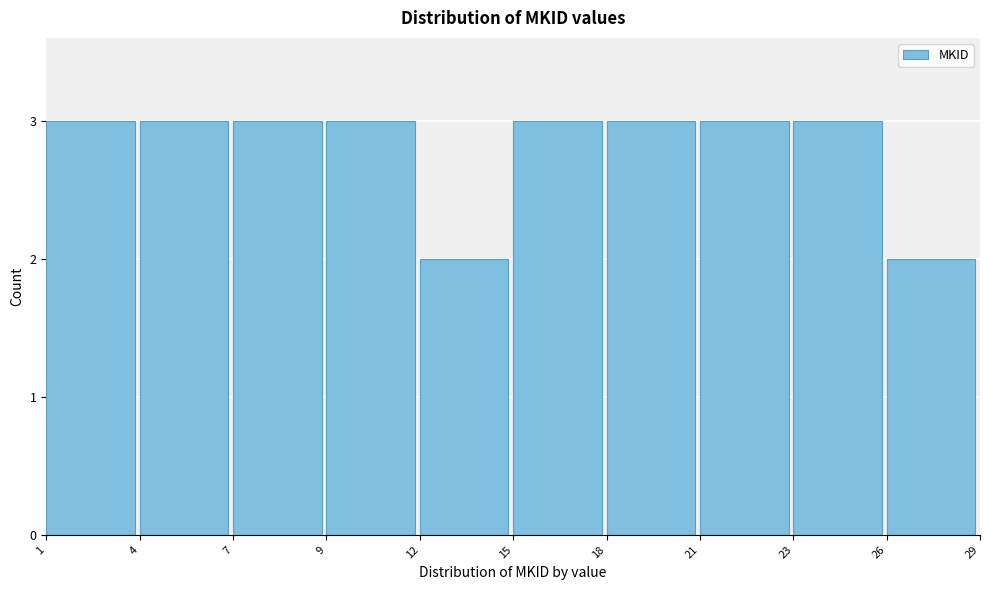

Reading left to right, what are all the values shown in this chart?

3	3	3	3	2	3	3	3	3	2